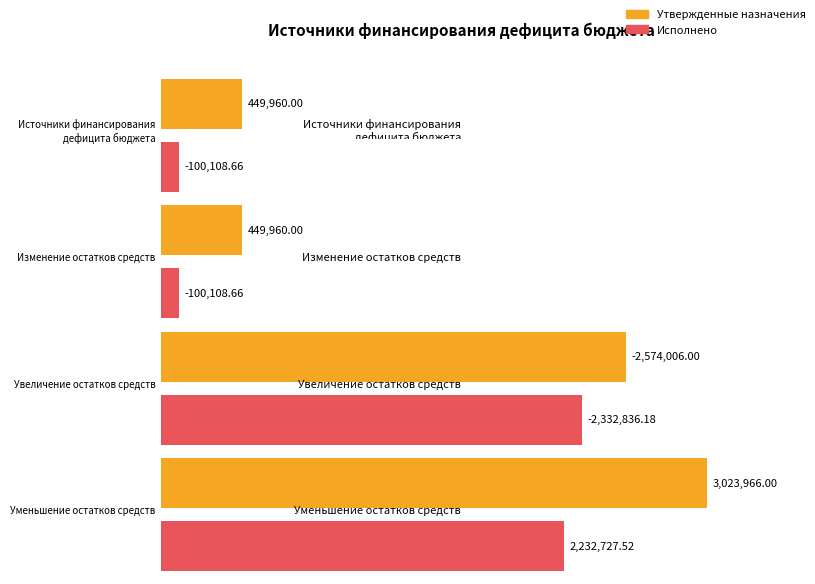

The value of Исполнено at Увеличение остатков средств is -2332836.2. True or false?

True